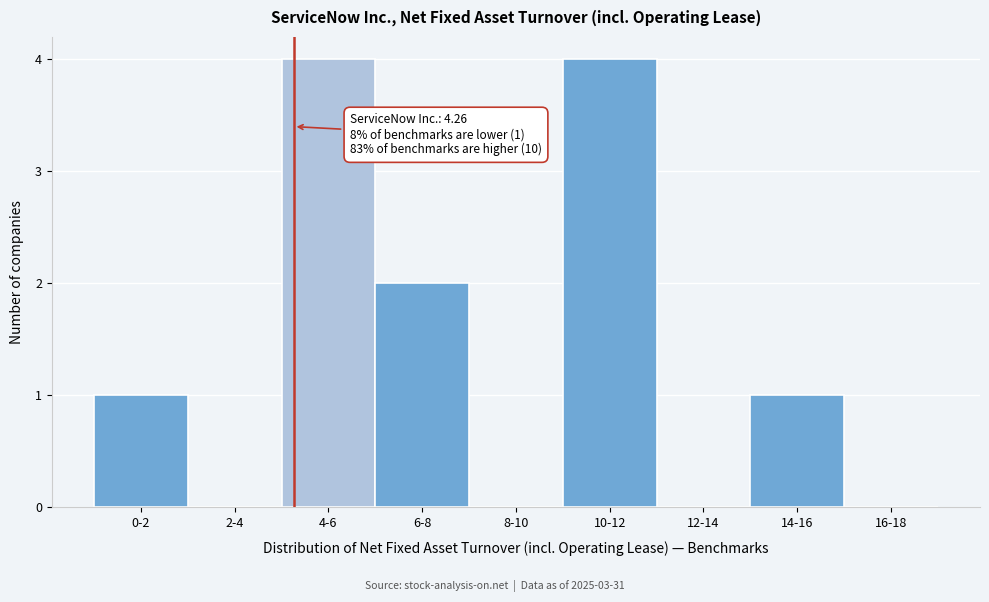

Reading right to left, list all the values displayed in this chart.

16-18=0	14-16=1	12-14=0	10-12=4	8-10=0	6-8=2	4-6=4	2-4=0	0-2=1